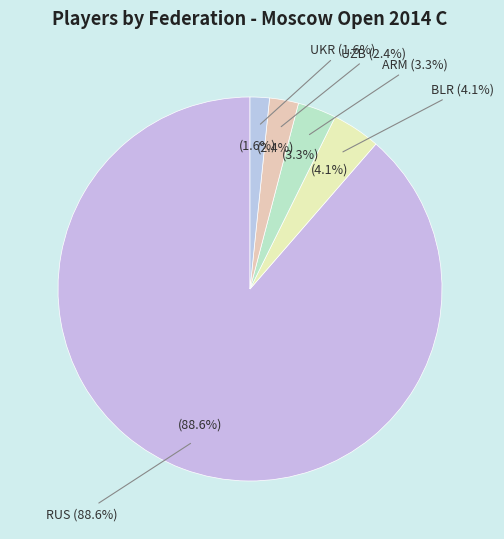

To the nearest percent, what is the average slice percentage?

20%